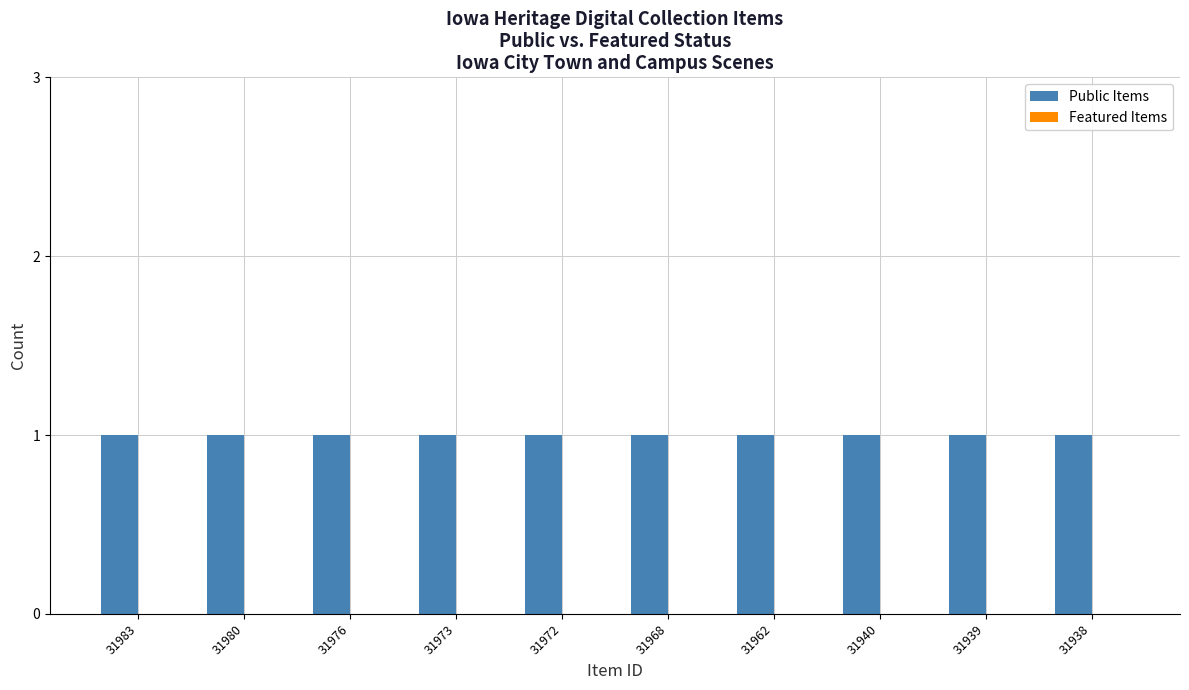

True or false: Featured Items has a value of 0 at 31968.

True